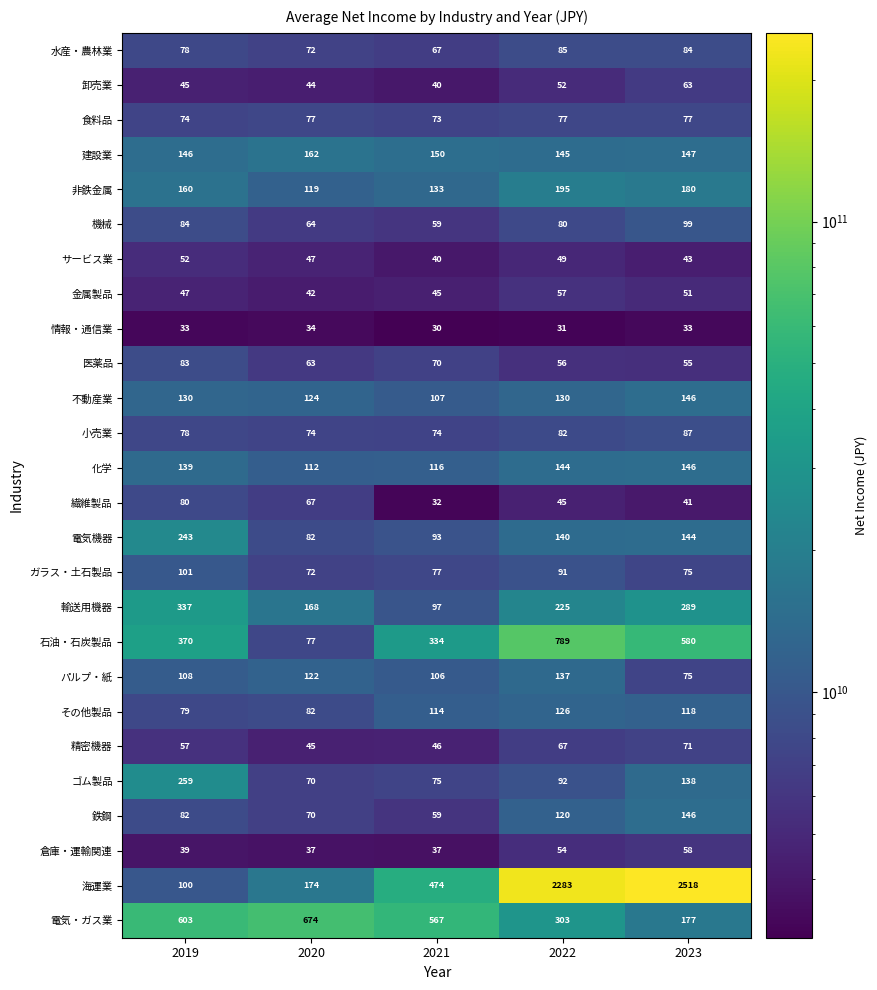

At which label does パルプ・紙 reach its peak?

2022